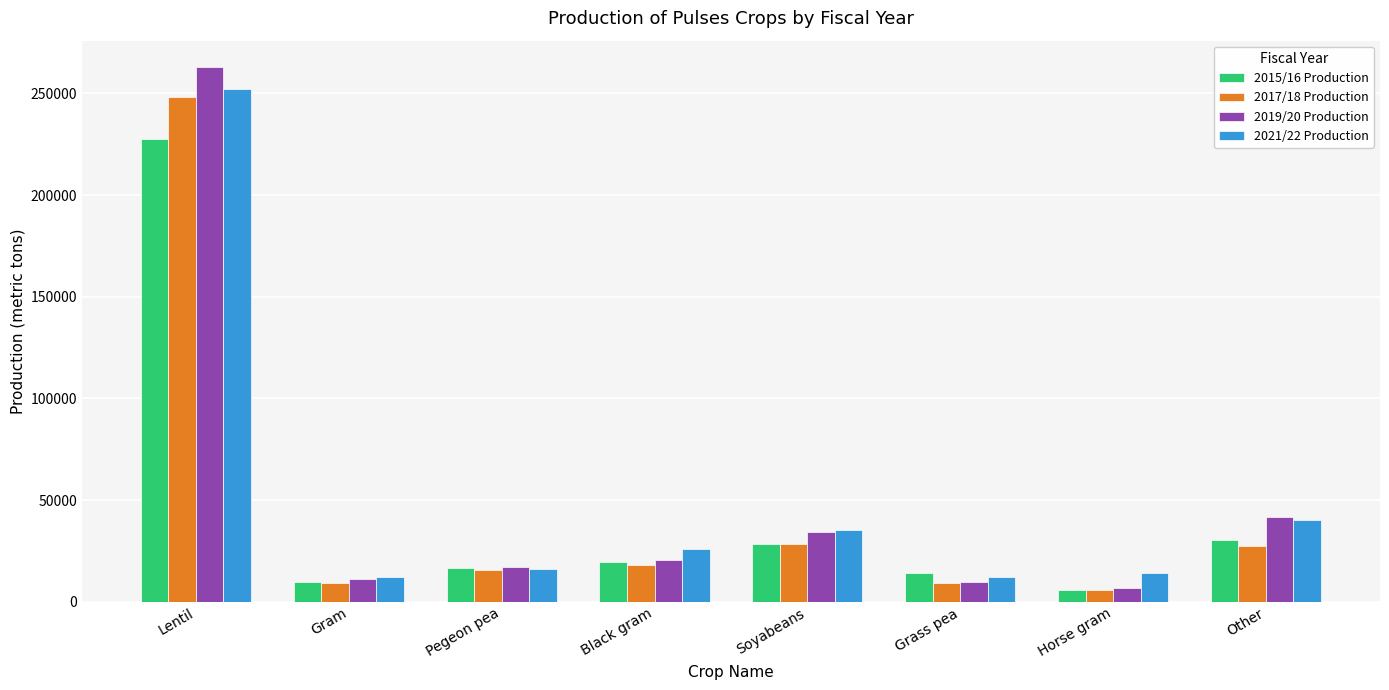

True or false: 2019/20 Production has a value of 9504.0 at Grass pea.

True